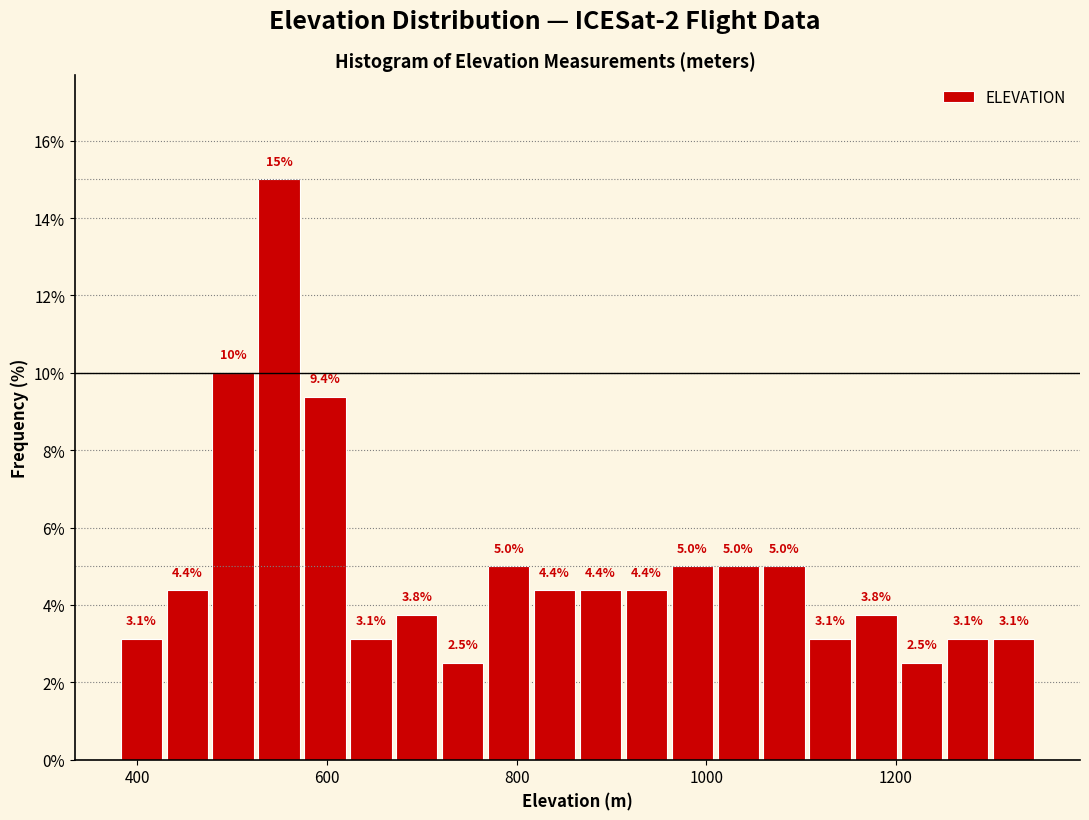

Read against the x-axis, roughly where is the centre of the tallest bar?

540